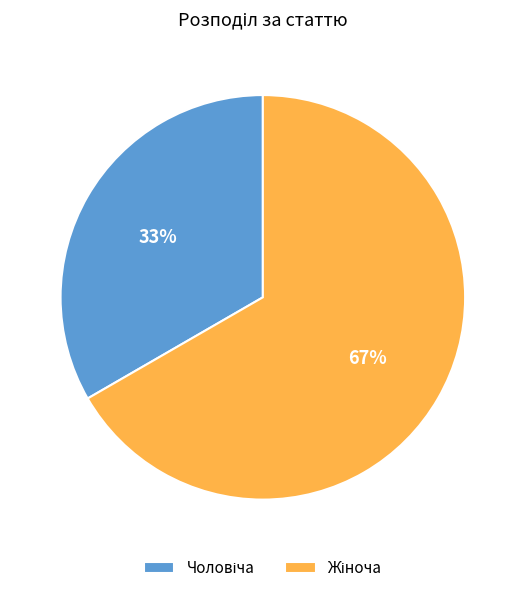

To the nearest percent, what is the average slice percentage?

50%